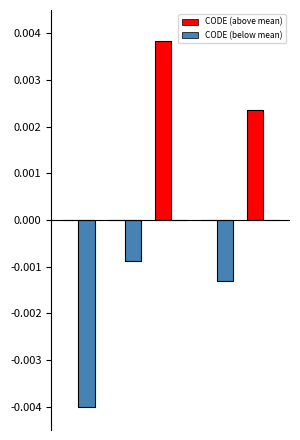

Which series has the largest total across all categories?

CODE (above mean)